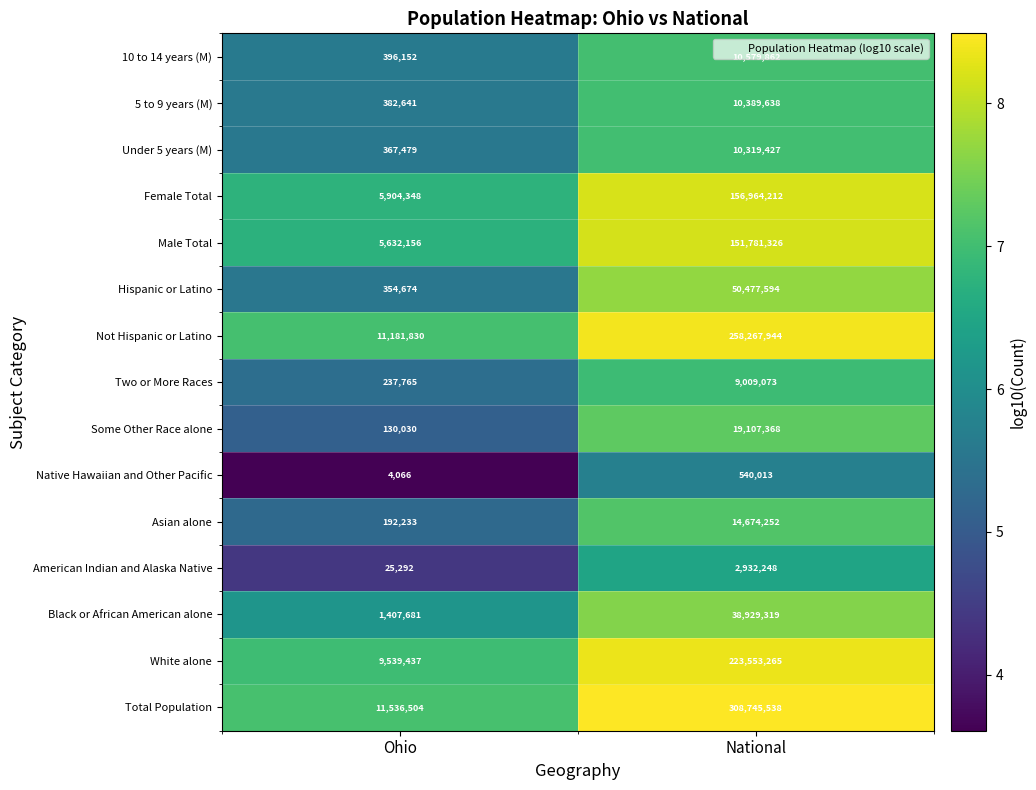

At which category is the sum across all series the highest?

National